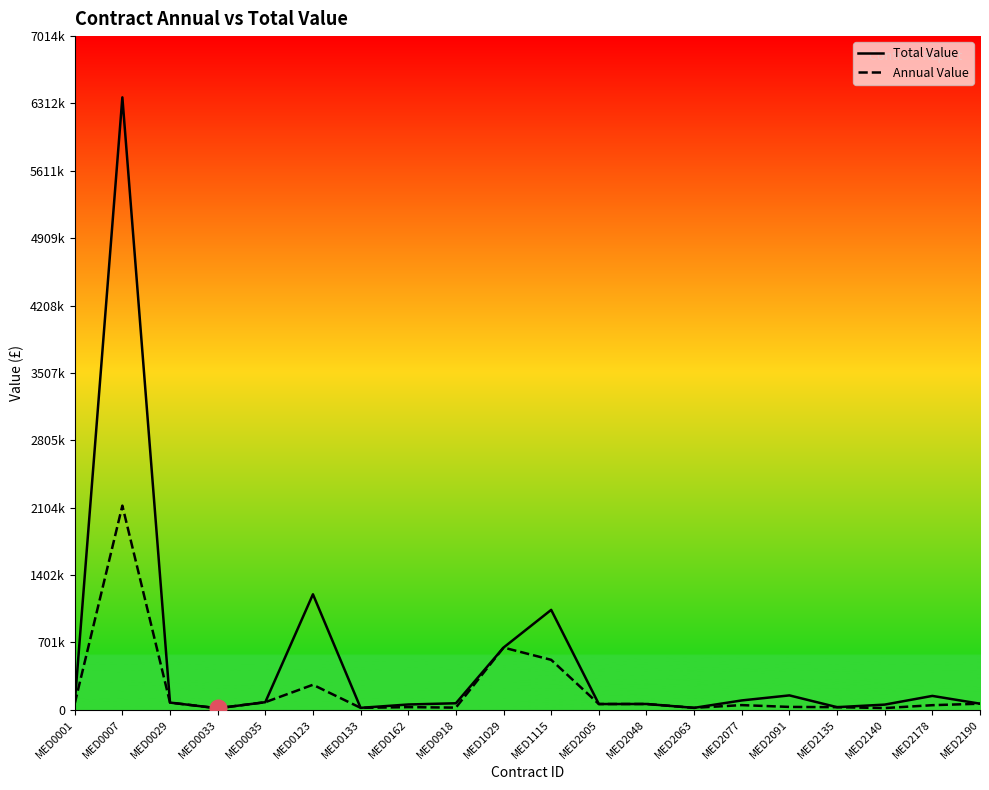

True or false: Total Value and Annual Value cross at least once.

False